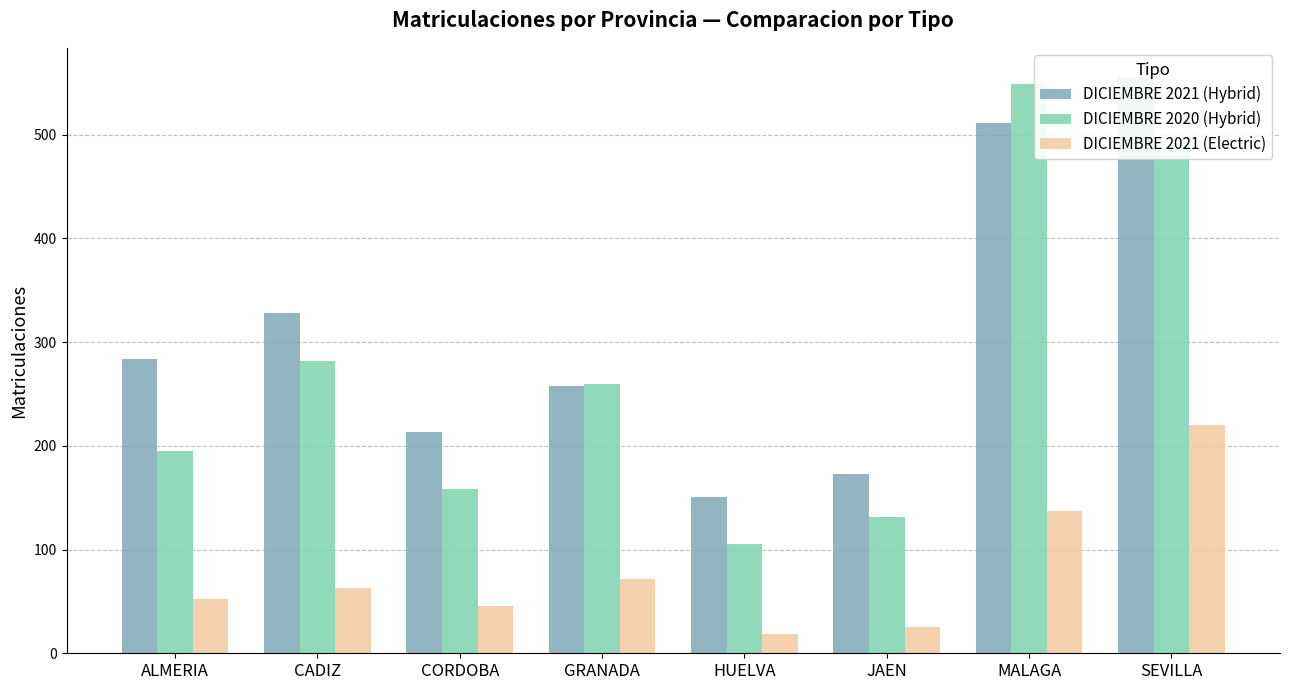

How many values in the DICIEMBRE 2020 (Hybrid) series are below 260?

4